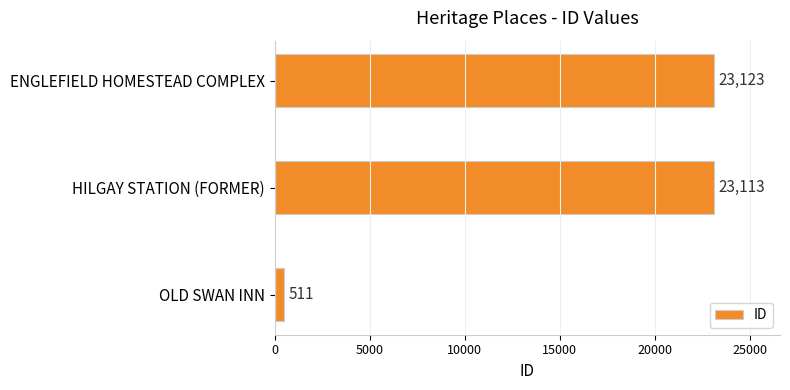

Reading top to bottom, list all the values displayed in this chart.

23123	23113	511